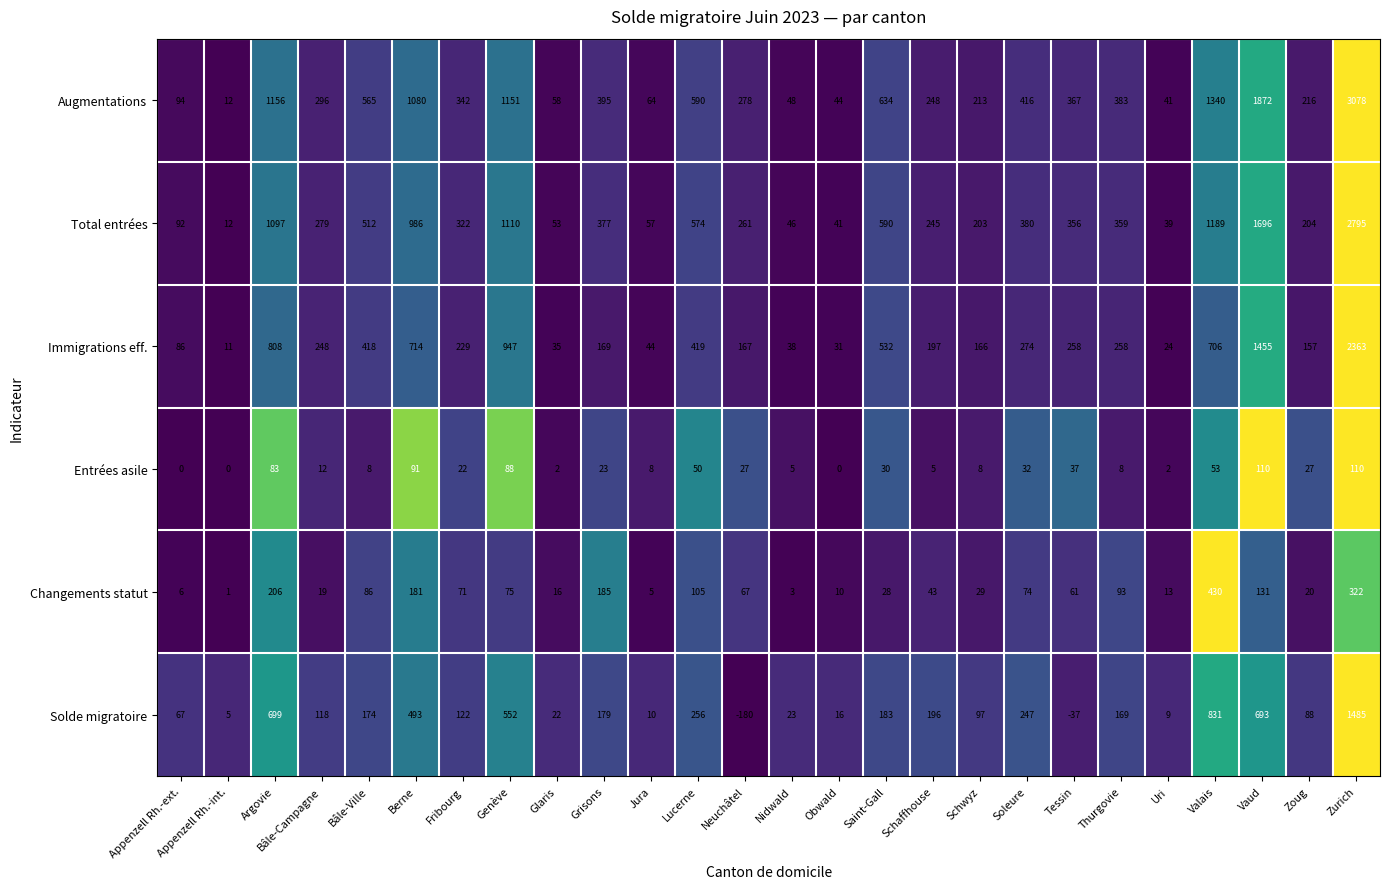

Is it true that Entrées asile equals 83 at Argovie?

True